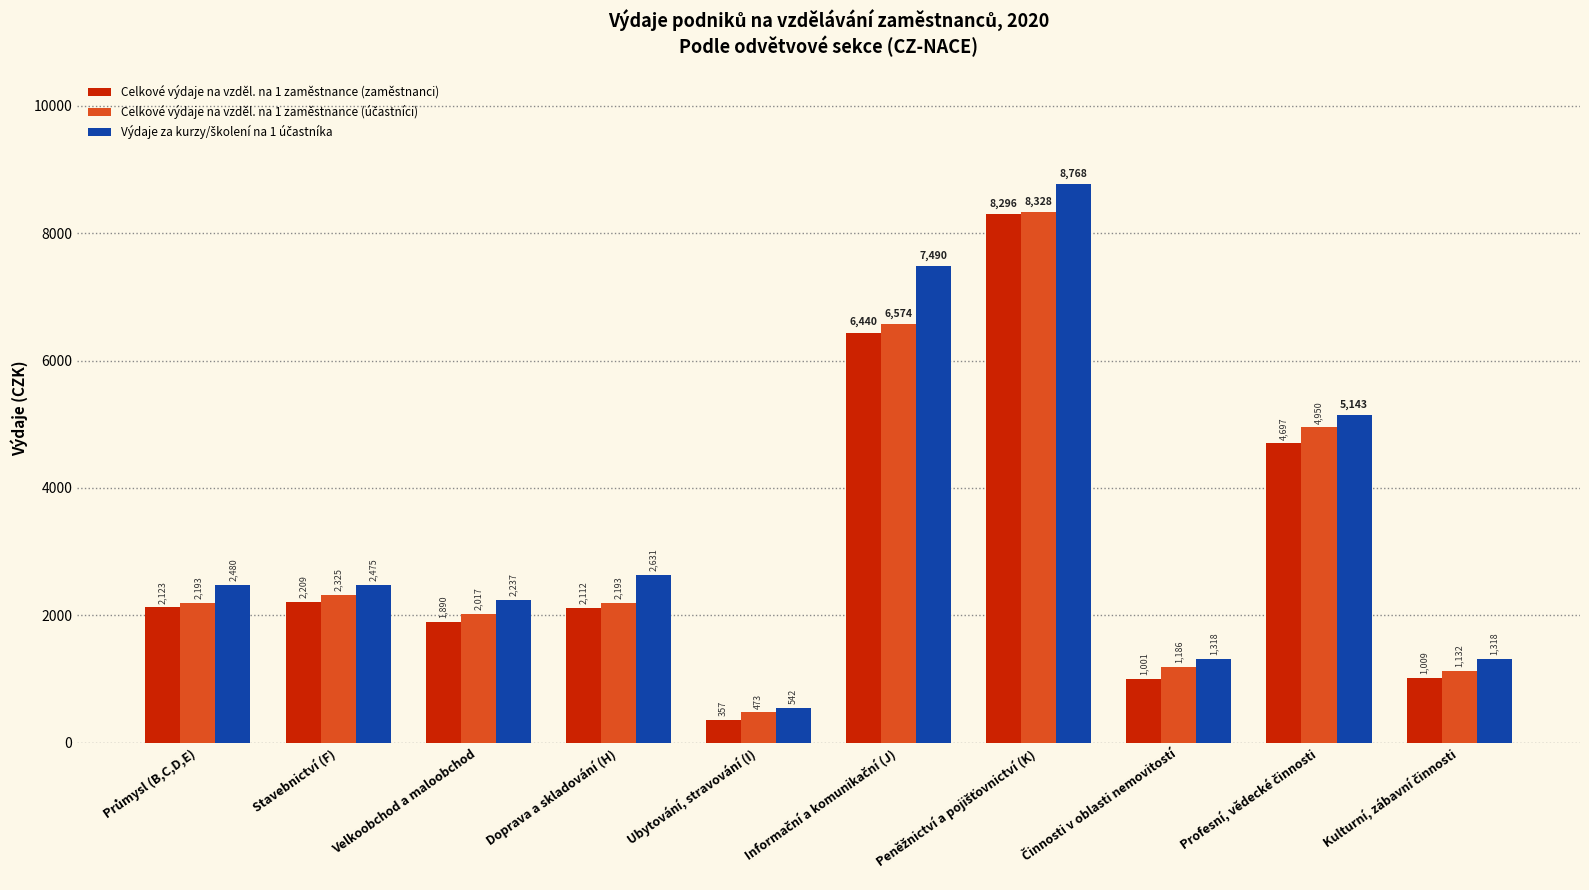

At which label does Celkové výdaje na vzděl. na 1 zaměstnance (zaměstnanci) reach its minimum?

Ubytování, stravování (I)